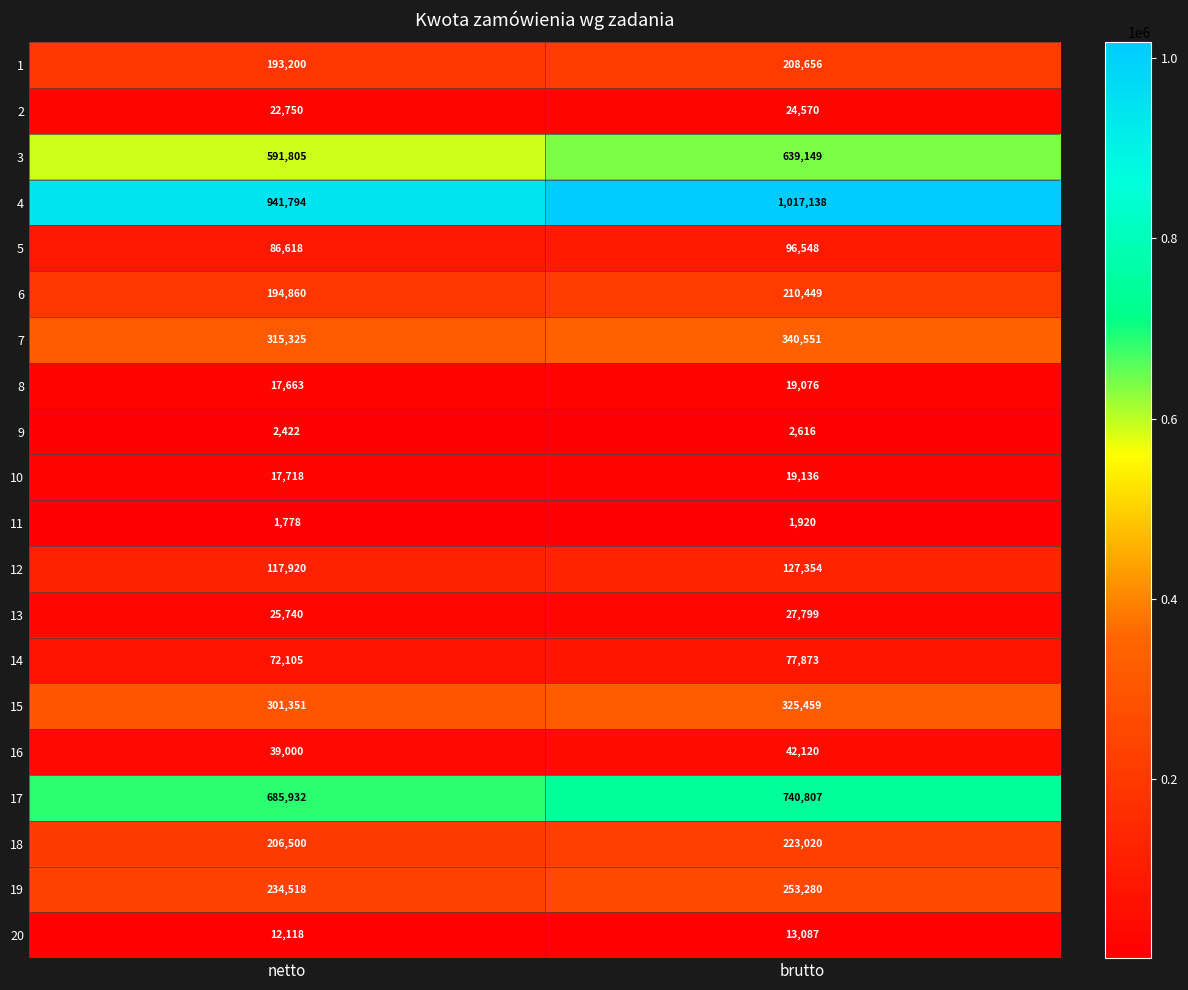

What is the sum of the 18 values at netto and brutto?

429520